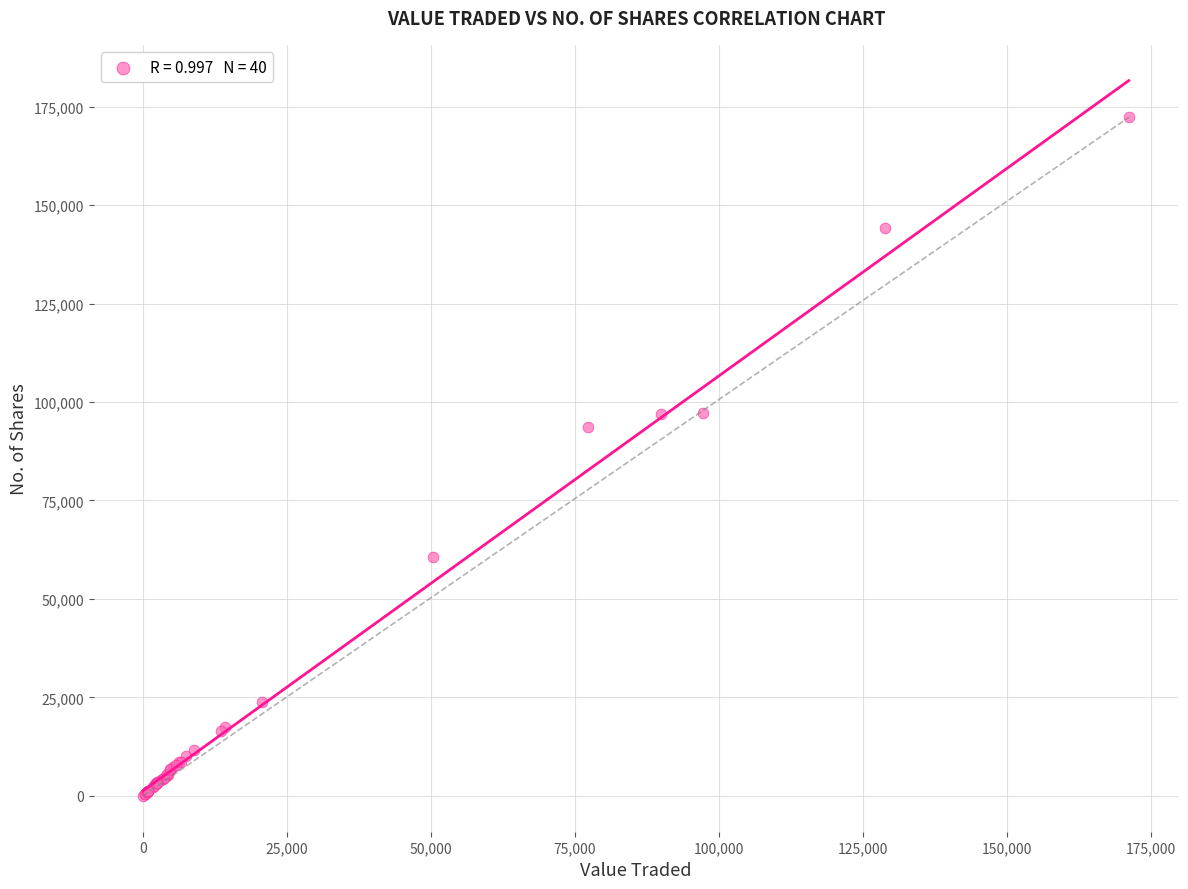

What Y value in the scatter plot is closest to 86129?

93755